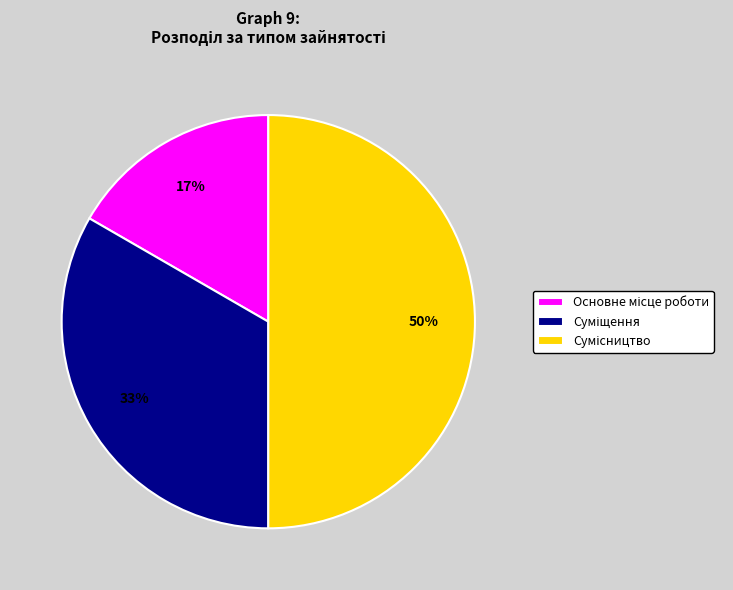

To the nearest percent, what is the average slice percentage?

33%